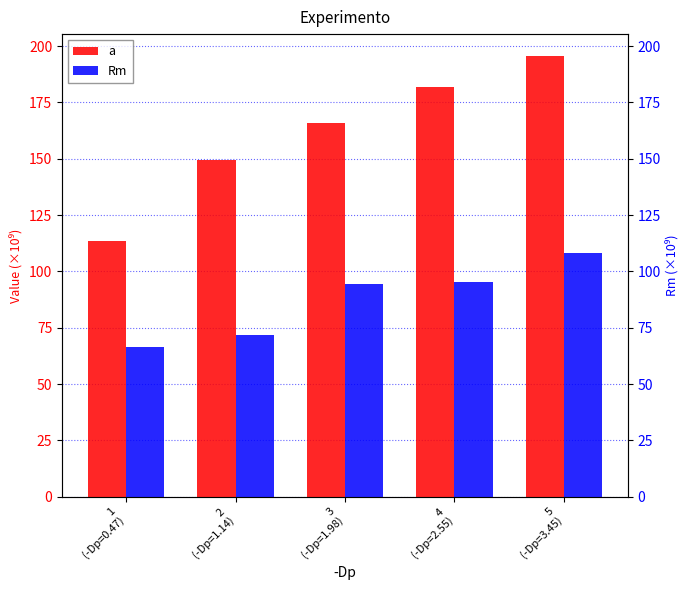

What is the greatest value displayed?

195.5